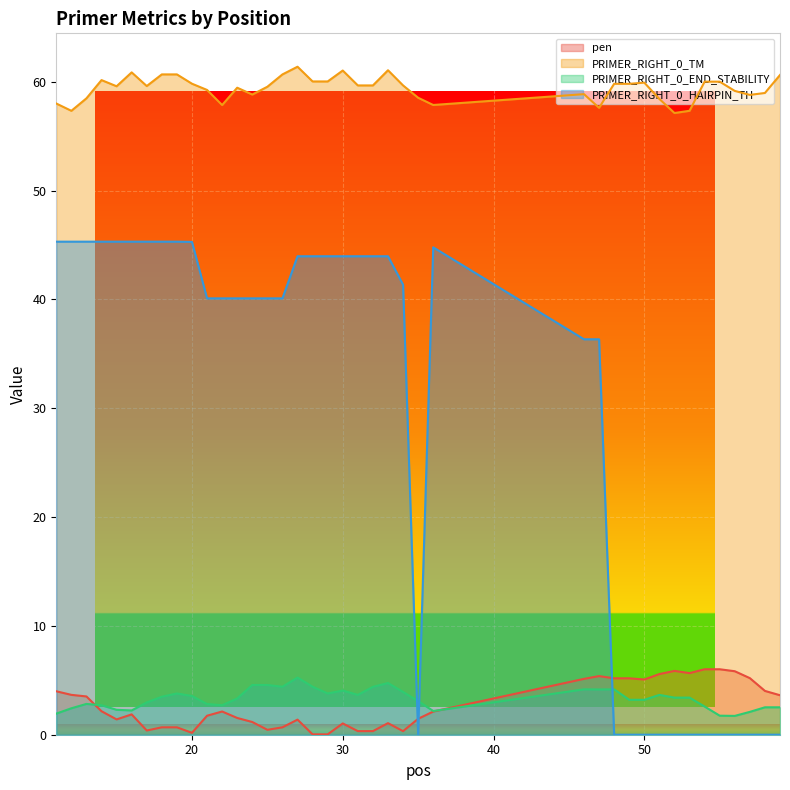

What are all the series names shown in the legend?

pen, PRIMER_RIGHT_0_TM, PRIMER_RIGHT_0_END_STABILITY, PRIMER_RIGHT_0_HAIRPIN_TH